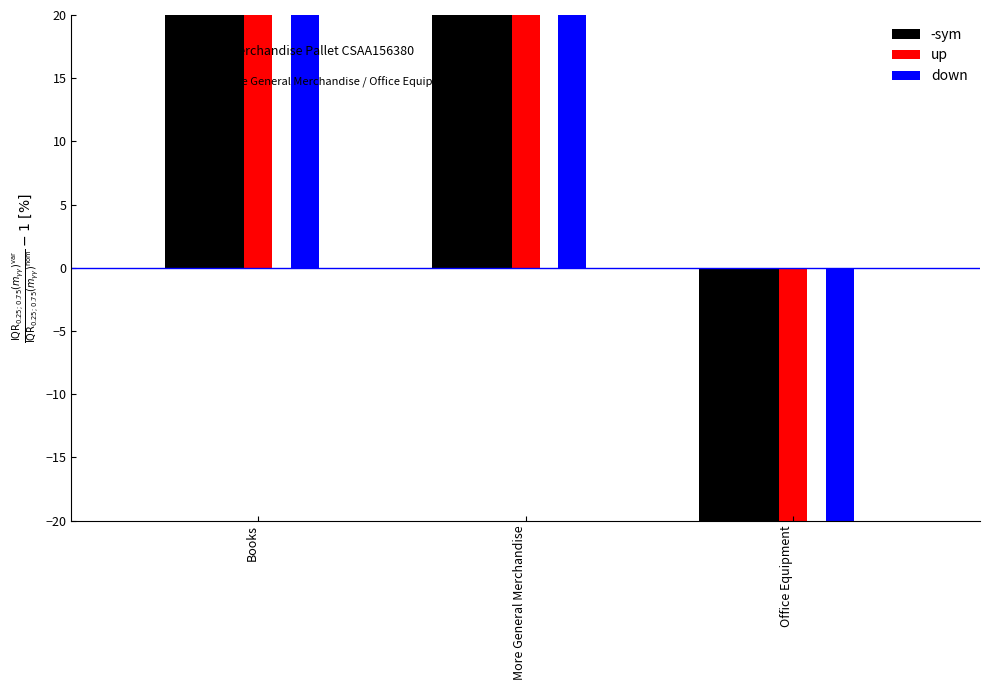

What is the highest value of the -sym series?

51.2